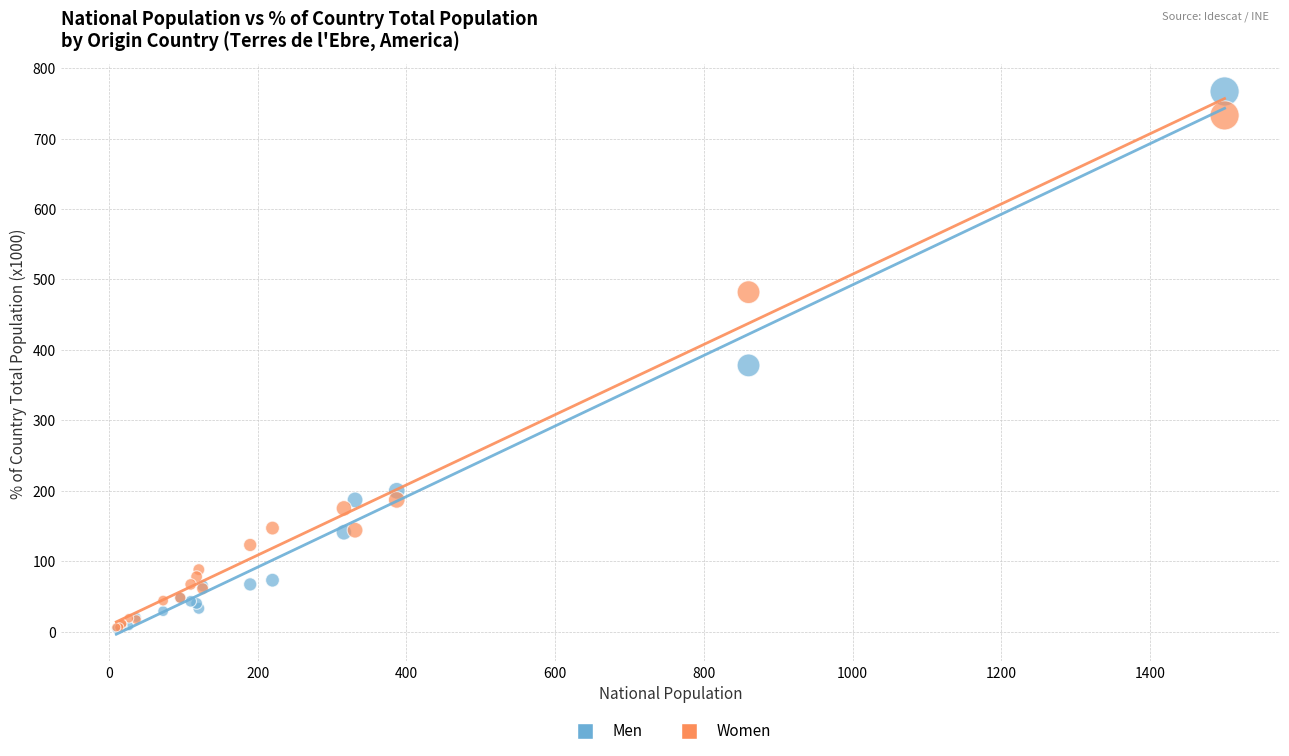

In the Women series, what Y value is closest to 369?

482